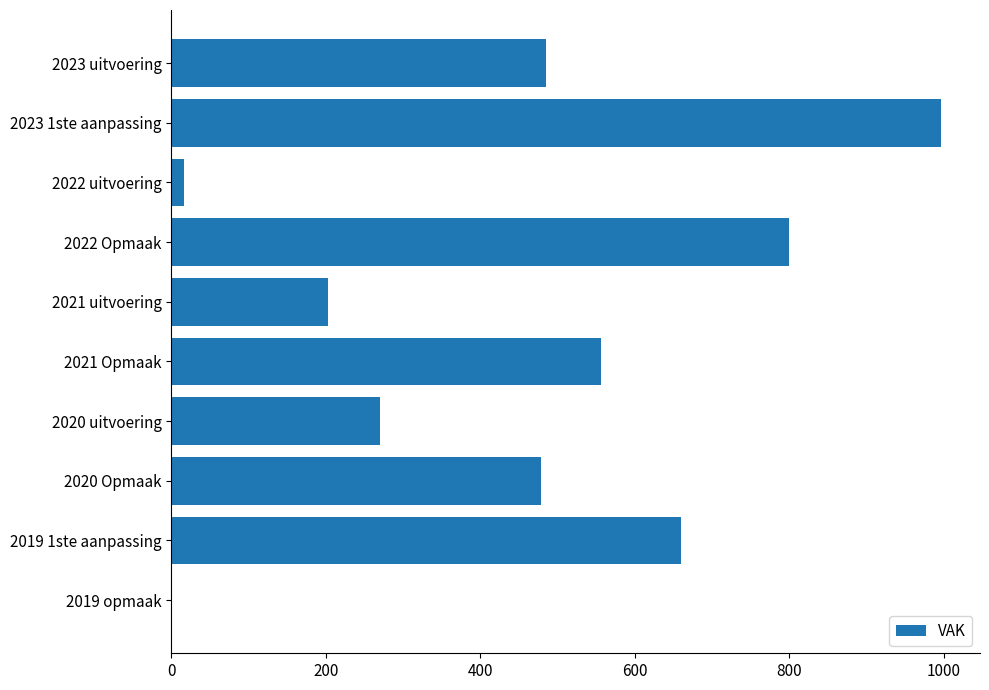

Reading top to bottom, transcribe all the data shown in this chart.

2023 uitvoering=485	2023 1ste aanpassing=997	2022 uitvoering=17	2022 Opmaak=800	2021 uitvoering=203	2021 Opmaak=556	2020 uitvoering=270	2020 Opmaak=478	2019 1ste aanpassing=660	2019 opmaak=0